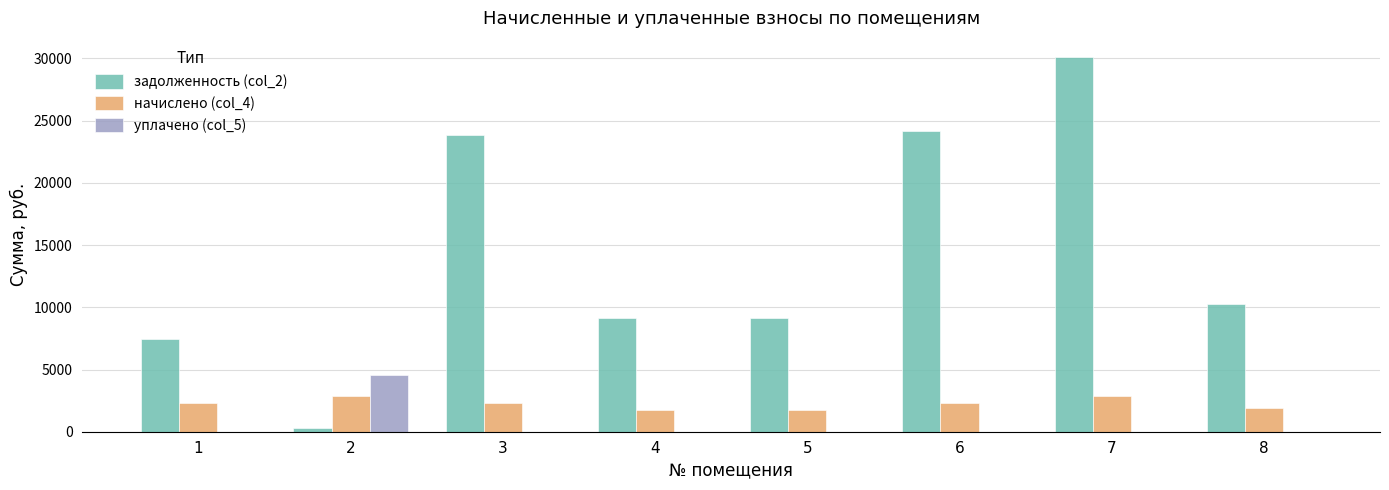

Between 3 and 4, which series saw the biggest shift?

задолженность (col_2)